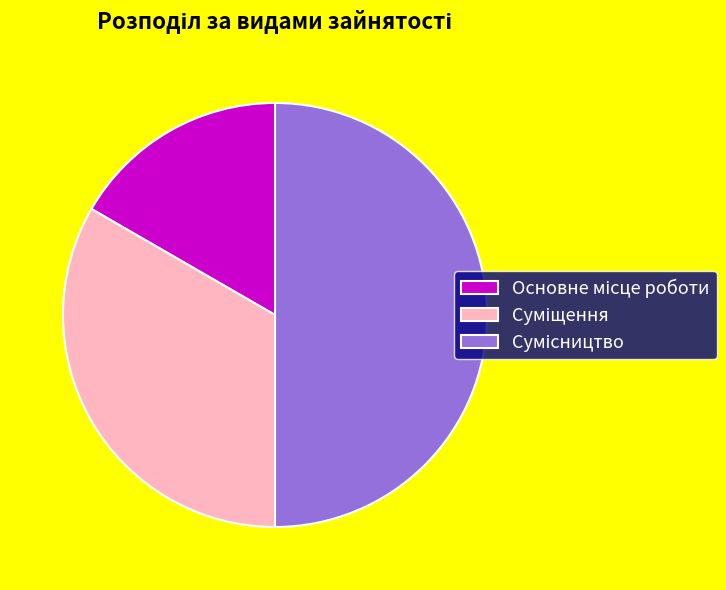

Is Основне місце роботи the majority of the pie?

No